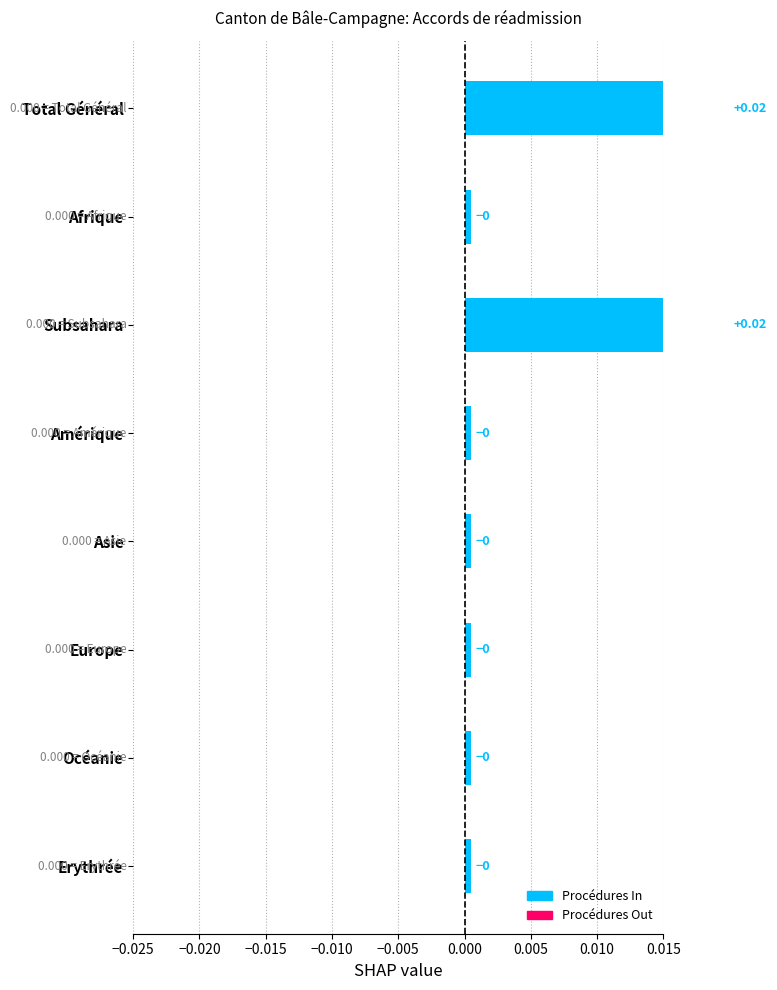

Is it true that Procédures Out equals 0 at Erythrée?

True